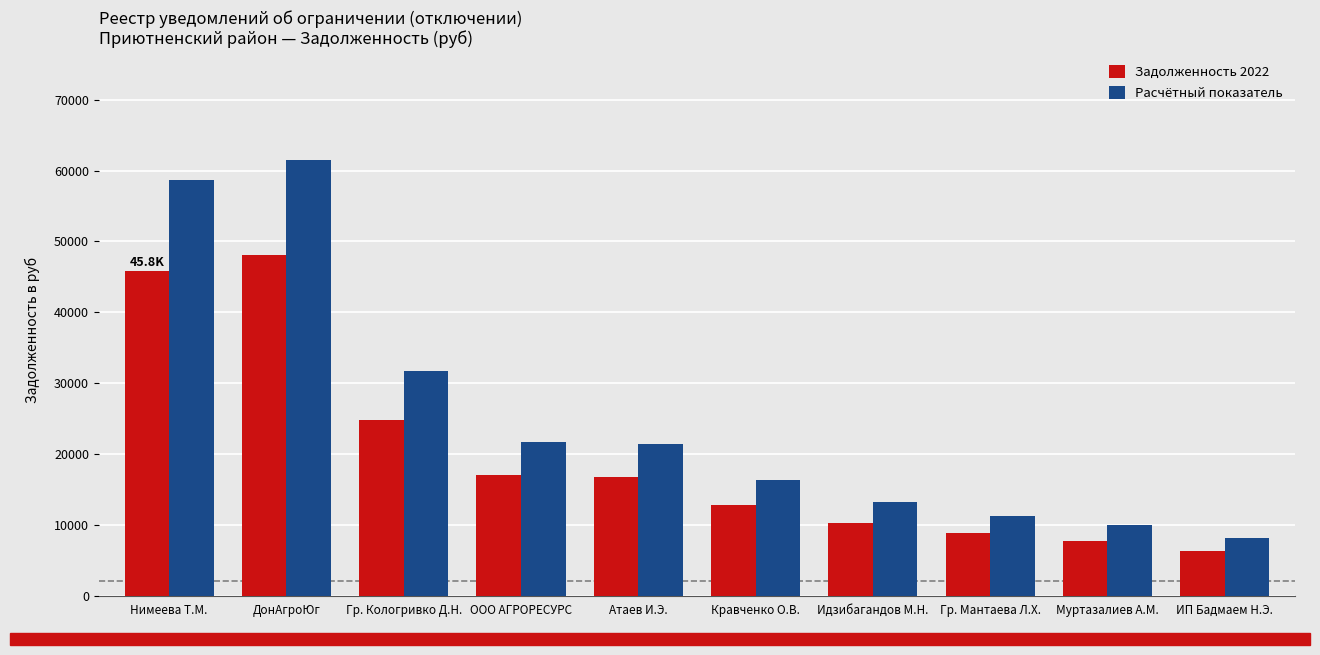

At which label does Задолженность 2022 reach its minimum?

ИП Бадмаем Н.Э.